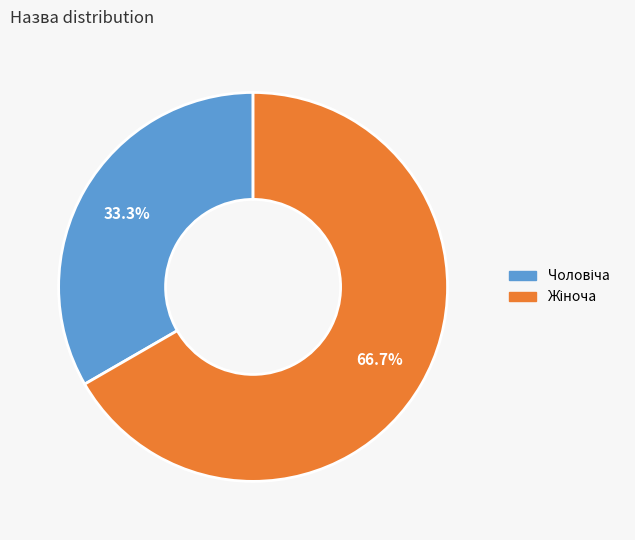

Is there any slice that represents more than half of the pie?

Yes